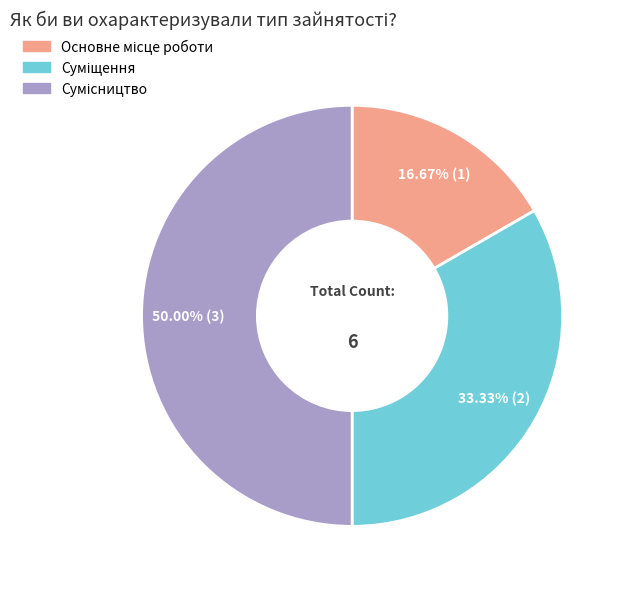

To the nearest percent, what is the combined percentage of Суміщення and Сумісництво?

83%